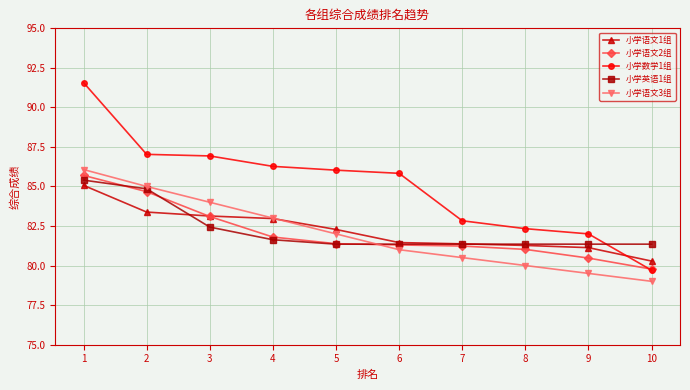

Between 1 and 7, which series saw the biggest shift?

小学数学1组